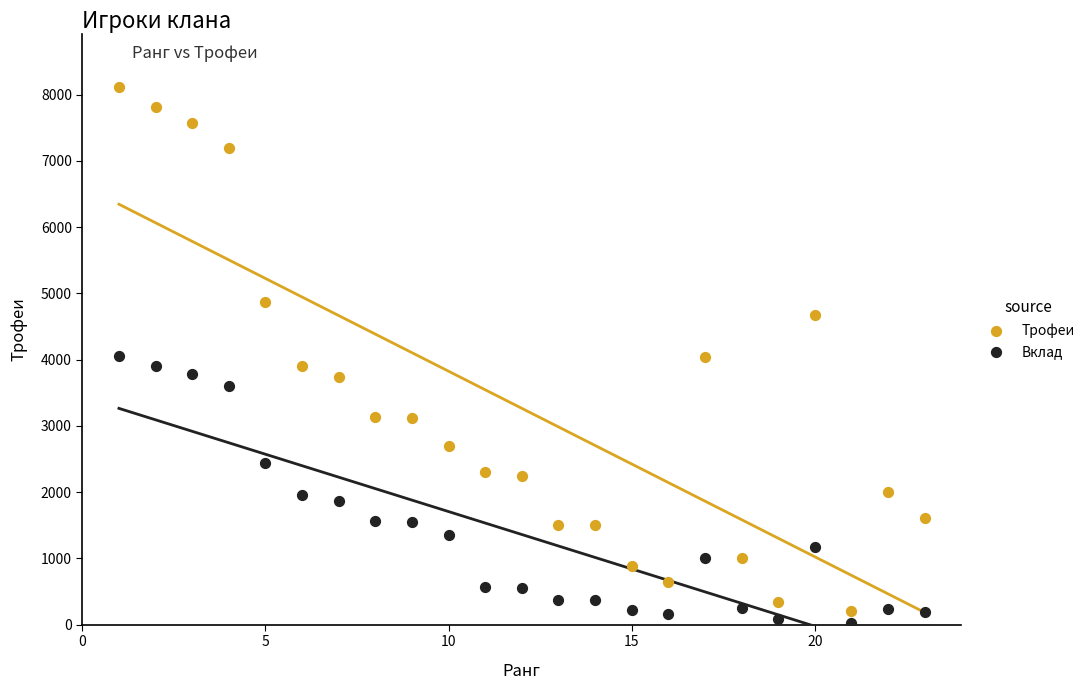

Which series contains the highest Y value?

Трофеи